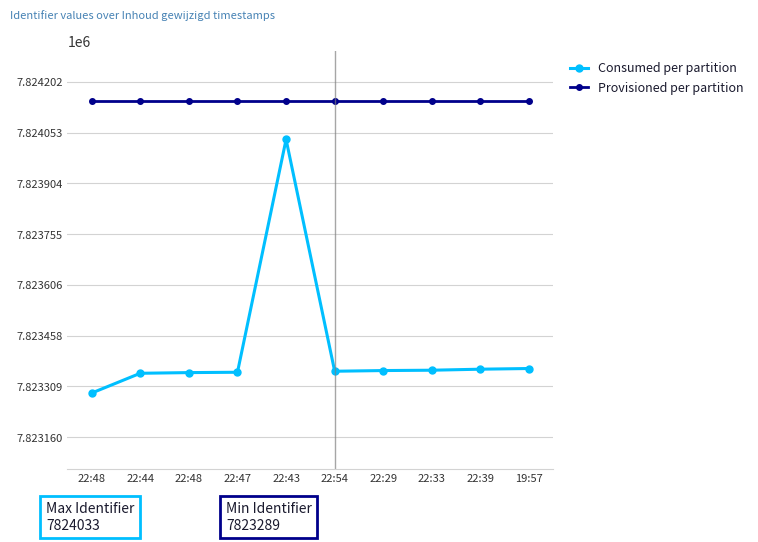

Count the number of data series in this chart.

2